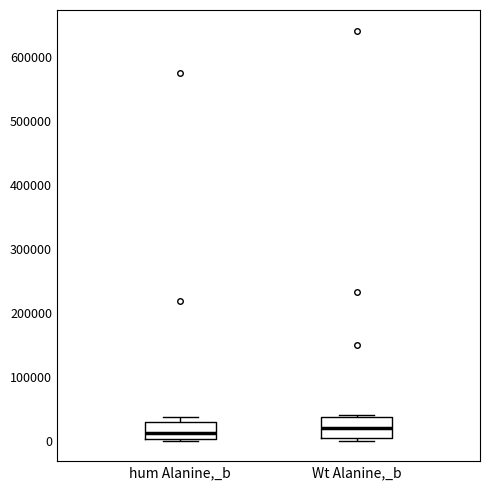

Reading left to right, transcribe this box plot: for each box, give where its median line is, the range the box spans, and where its two whiskers end, as read against the y-axis. The values are not printed on the chart, so give them approximately, as read against the axis.

hum Alanine,_b: median 10000, box 0 to 30000, whiskers 0 to 40000
Wt Alanine,_b: median 20000, box 0 to 40000, whiskers 0 (just below the box's lower edge) to 40000